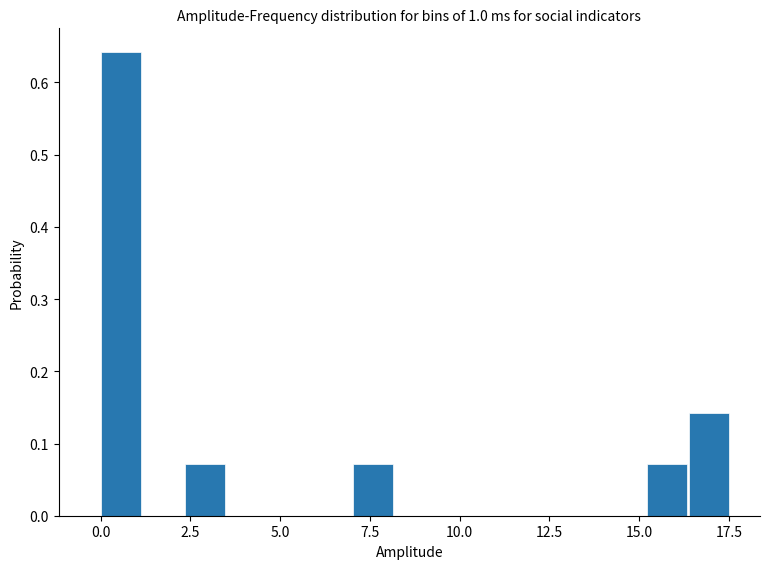

Read against the x-axis, roughly where is the centre of the tallest bar?

0.5